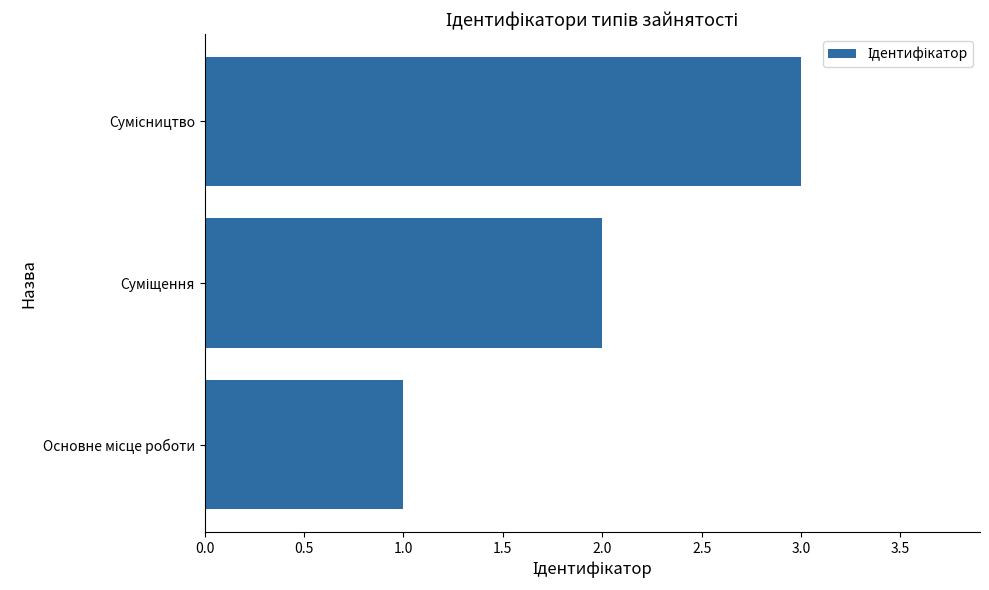

What is the greatest value displayed?

3